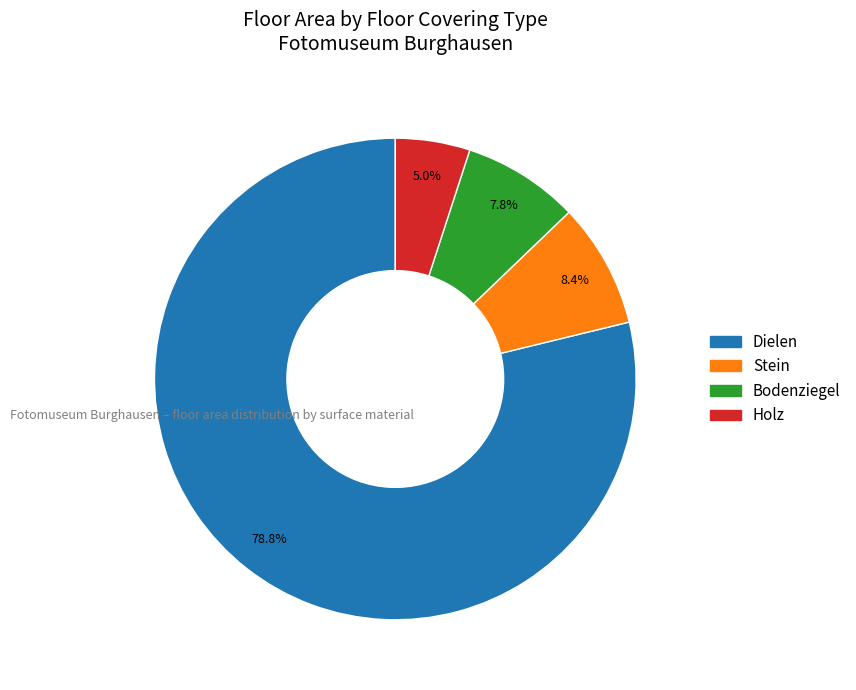

To the nearest percent, what is the combined percentage of Stein and Dielen?

87%